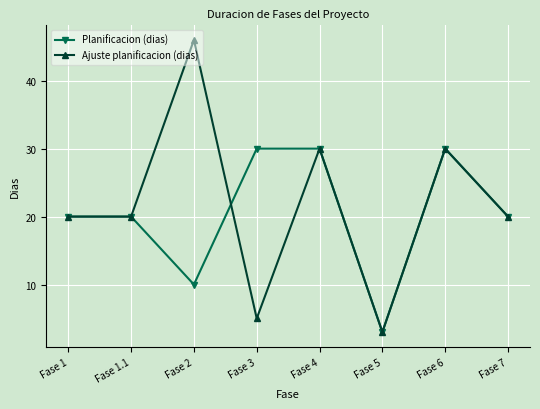

Which series has the widest spread of values?

Ajuste planificacion (dias)